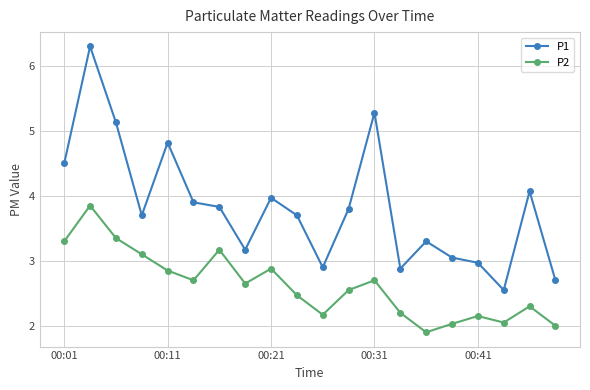

Does the chart have visible grid lines?

Yes